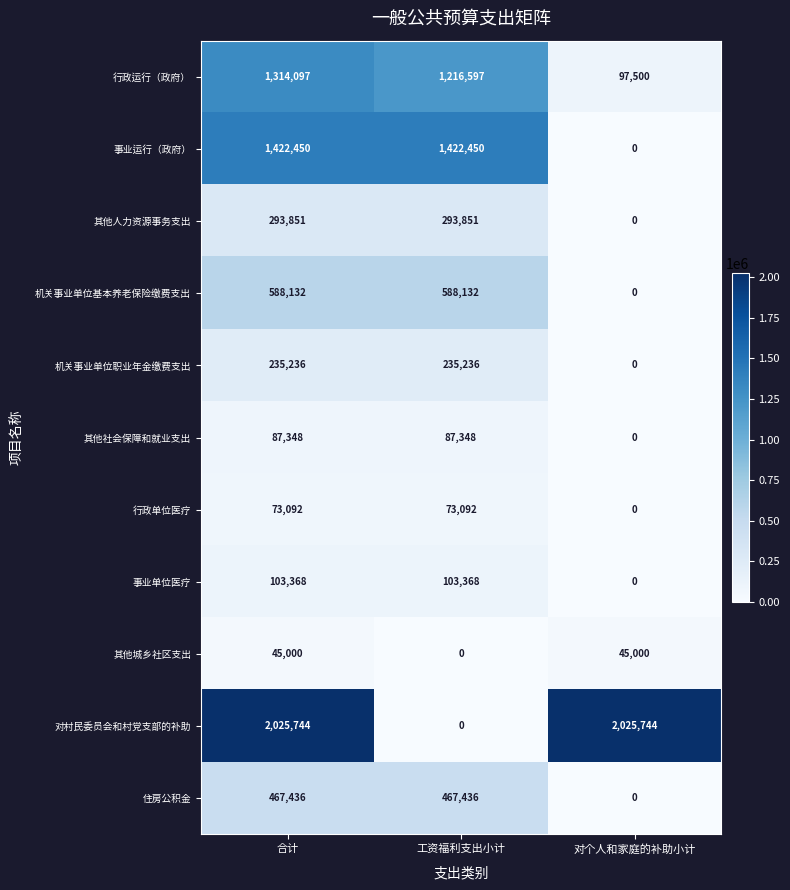

How many 其他社会保障和就业支出 values are between 0 and 87348?

3